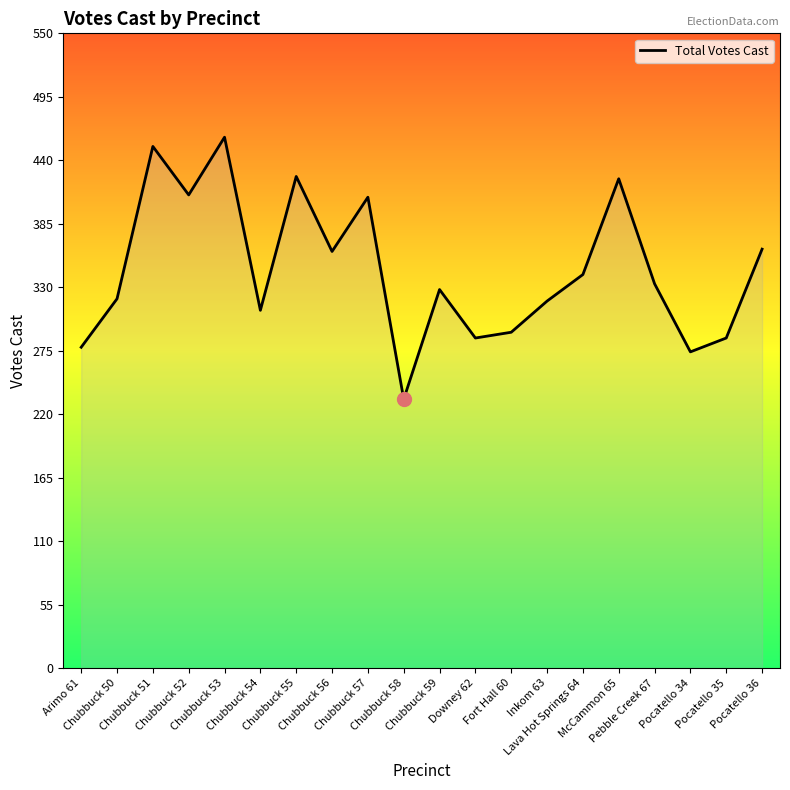

True or false: the data has more than 2 interior local peaks.

True